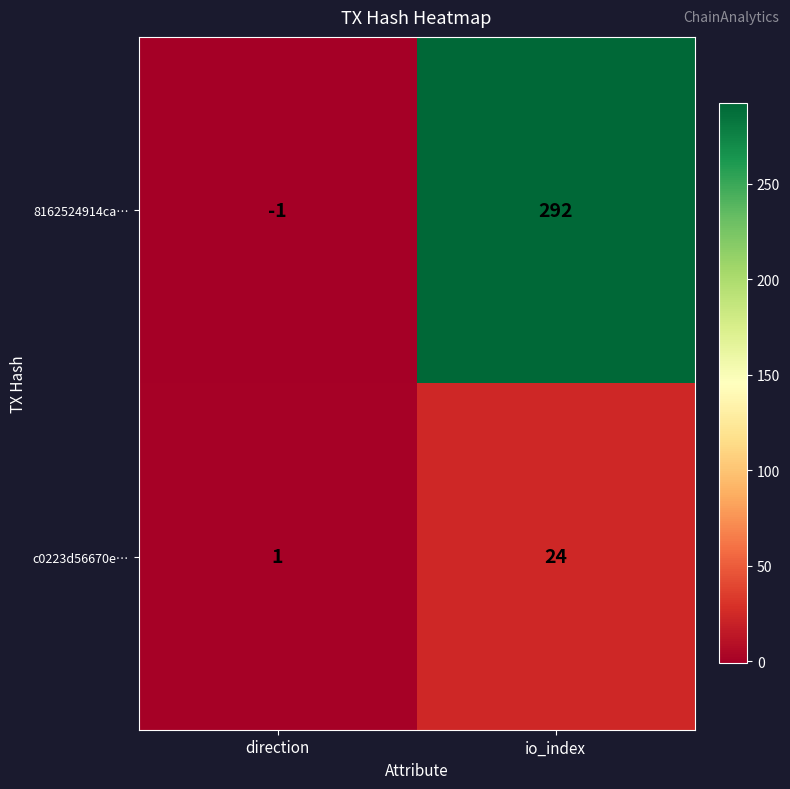

True or false: 8162524914ca… has a value of 0 at direction.

False